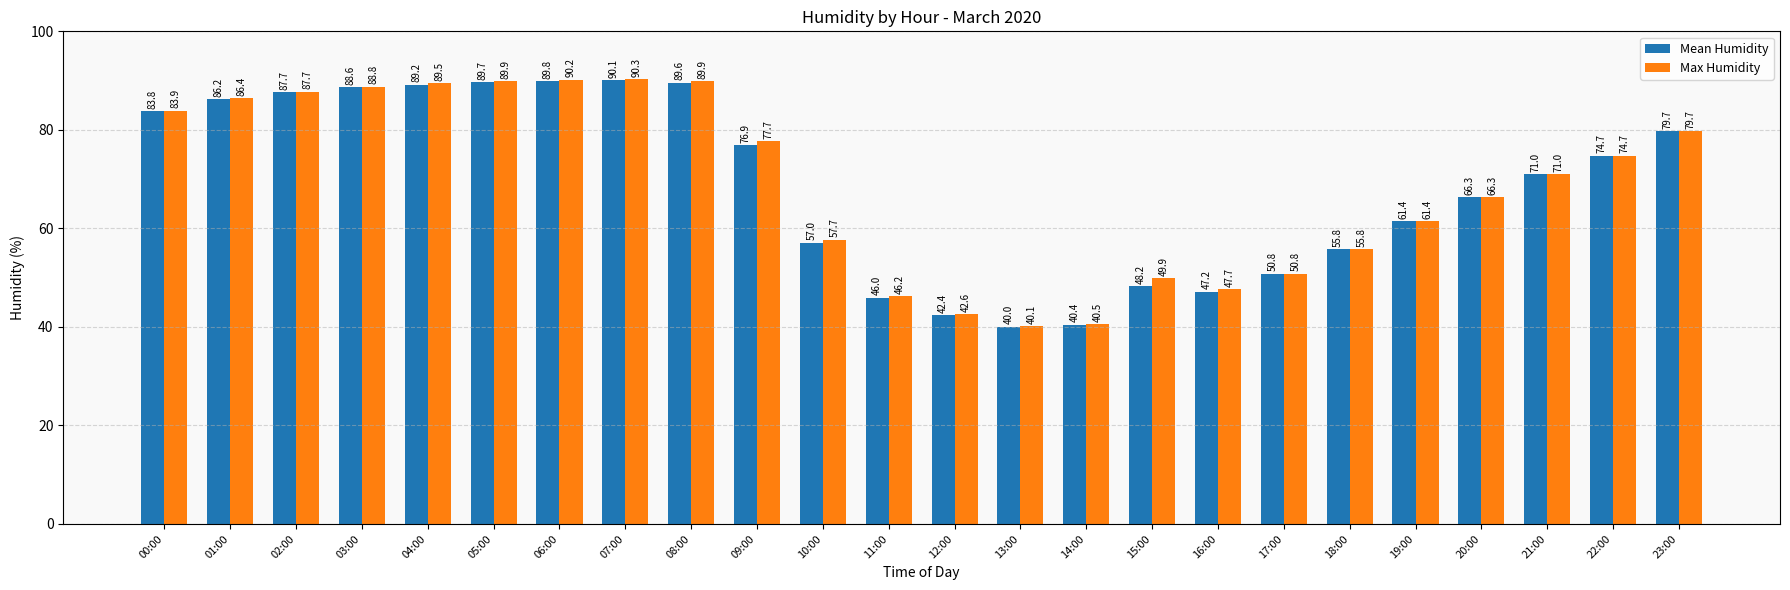

List the labels in order of Mean Humidity value, largest first.

07:00, 06:00, 05:00, 08:00, 04:00, 03:00, 02:00, 01:00, 00:00, 23:00, 09:00, 22:00, 21:00, 20:00, 19:00, 10:00, 18:00, 17:00, 15:00, 16:00, 11:00, 12:00, 14:00, 13:00